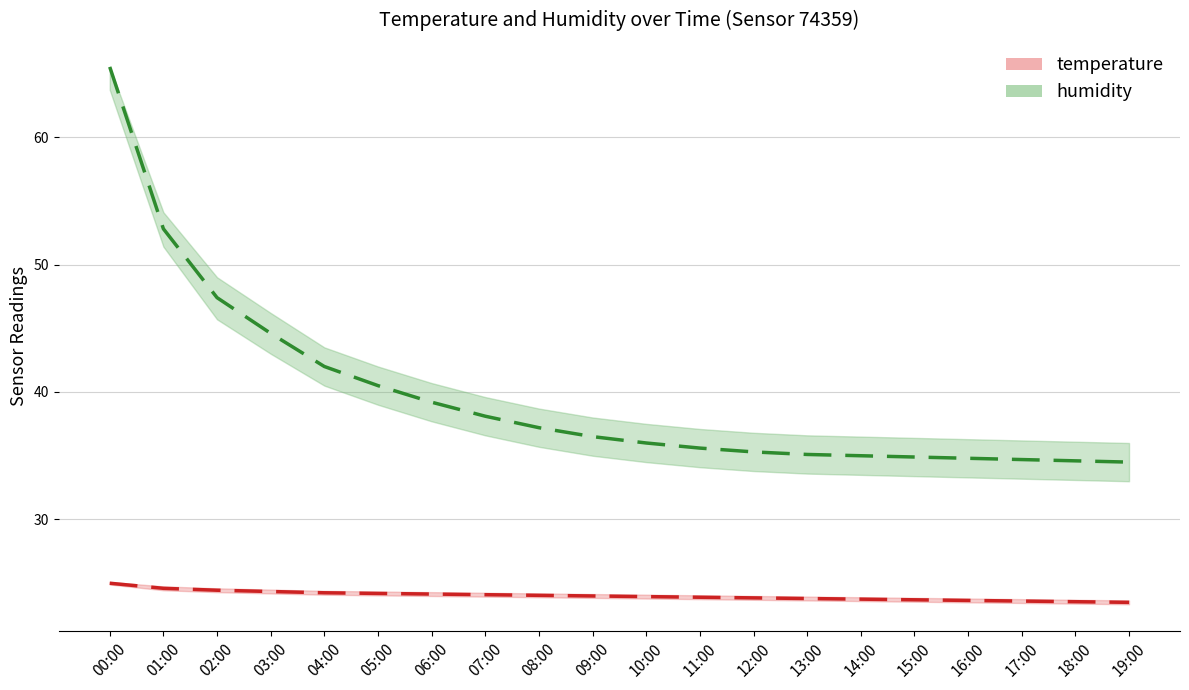

Is this an area chart (filled region under the line)?

No